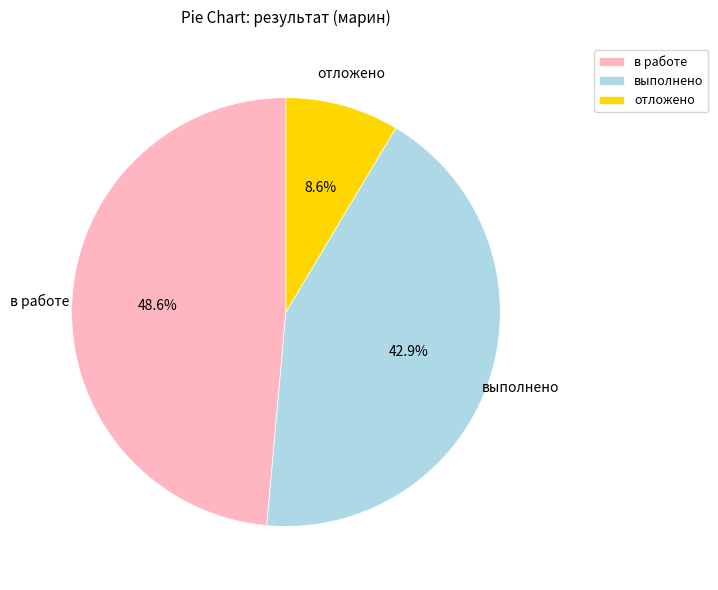

What is the ratio of the value at в работе to the value at выполнено?

1.1